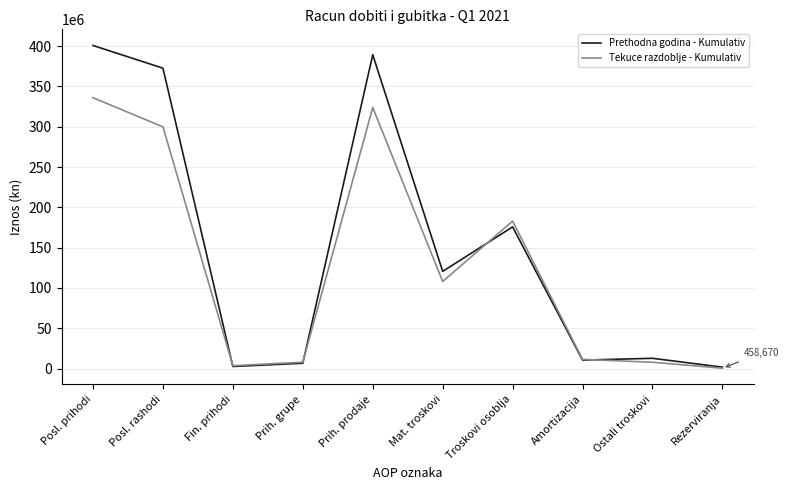

Where is Tekuce razdoblje - Kumulativ nearest to the value 168256269?

Troskovi osoblja